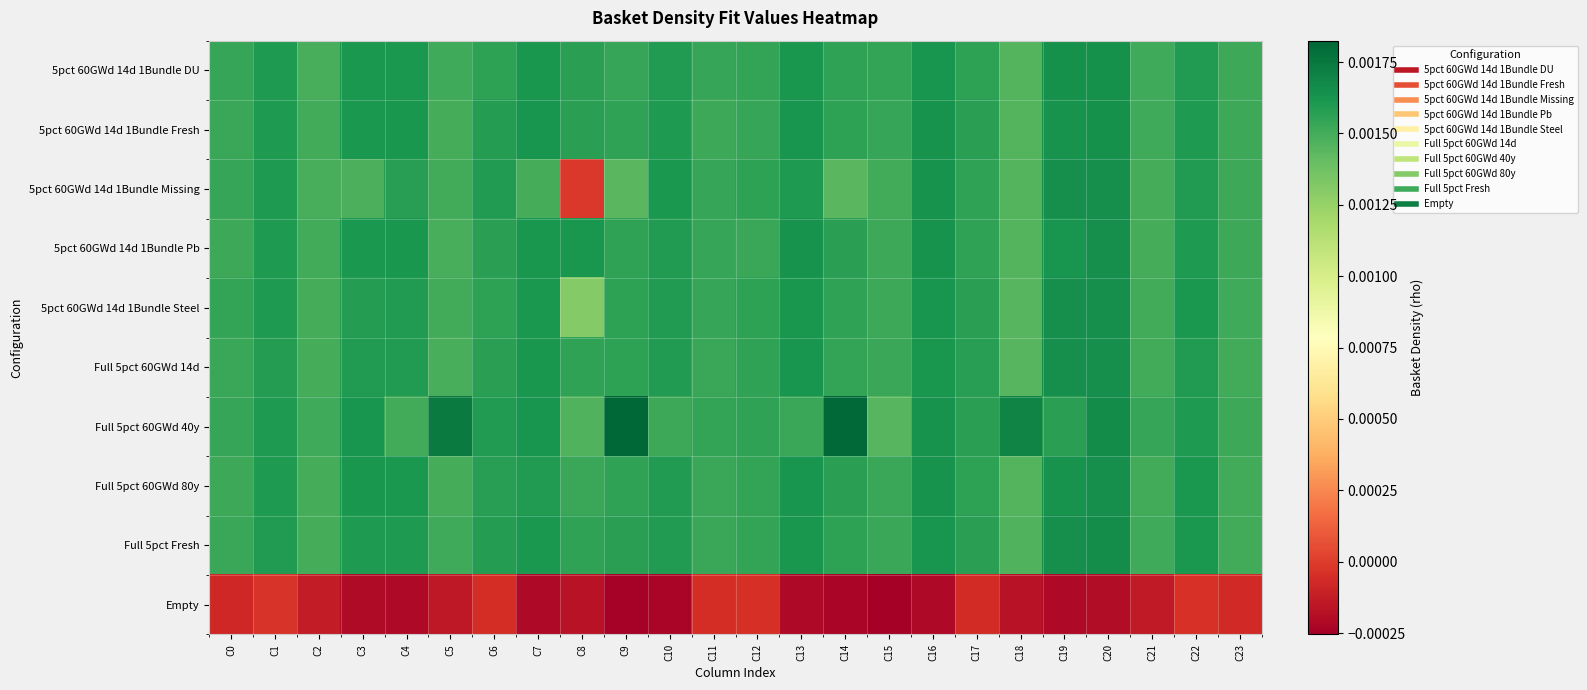

Which has a higher value, C18 or C2?

C2